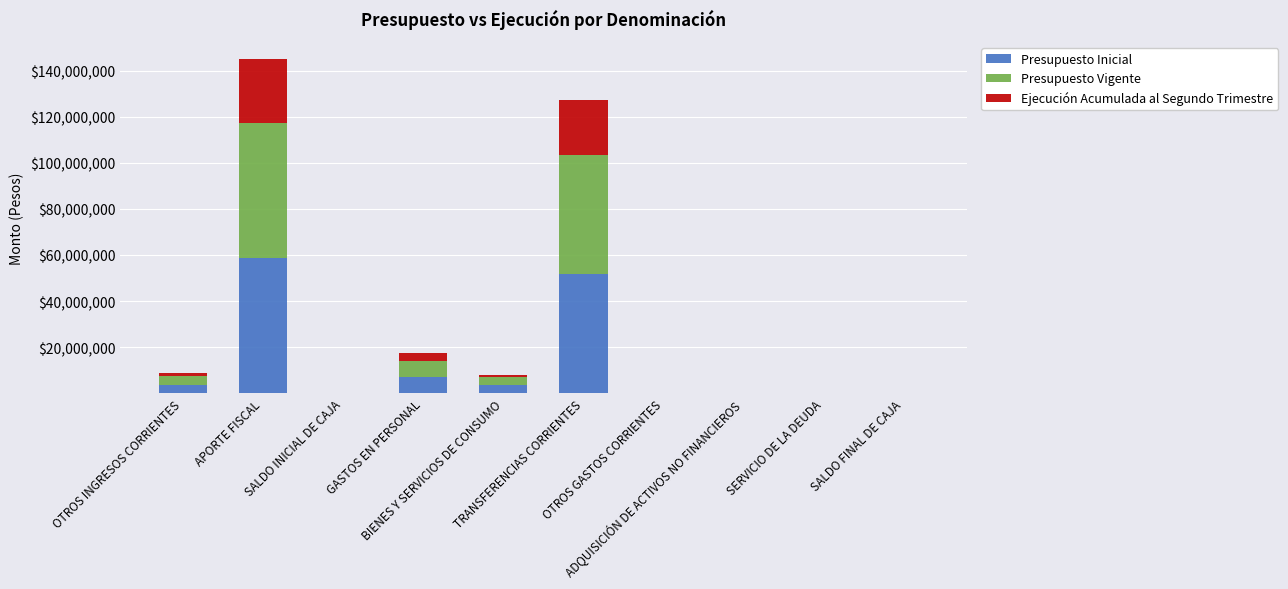

What is the sum of all Presupuesto Inicial values?

124630014